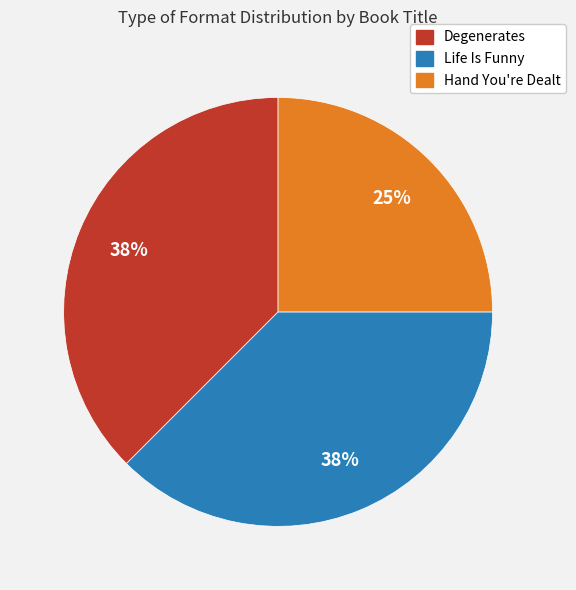

What percentage is the Hand You're Dealt slice, to the nearest percent?

25%